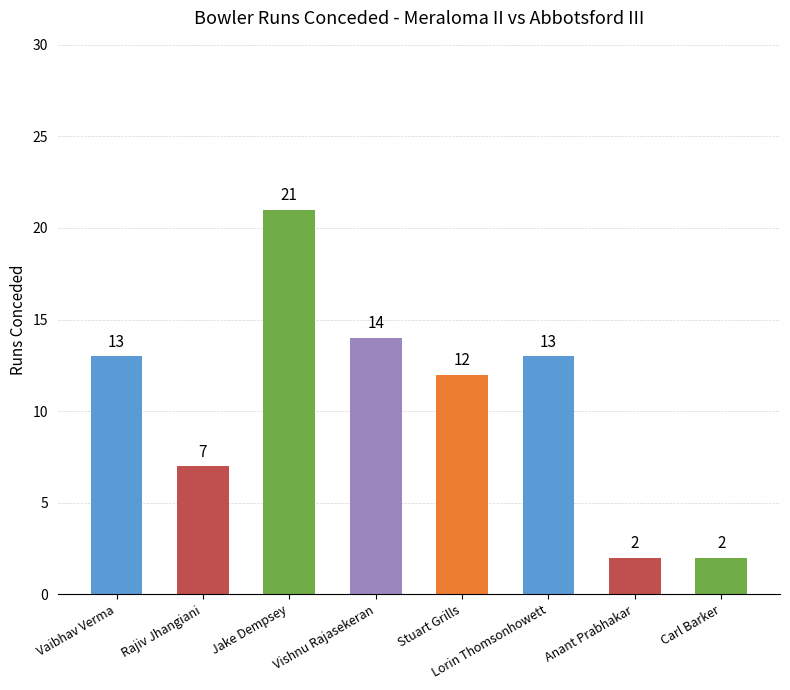

Reading left to right, extract all data points from this chart.

Vaibhav Verma=13	Rajiv Jhangiani=7	Jake Dempsey=21	Vishnu Rajasekeran=14	Stuart Grills=12	Lorin Thomsonhowett=13	Anant Prabhakar=2	Carl Barker=2